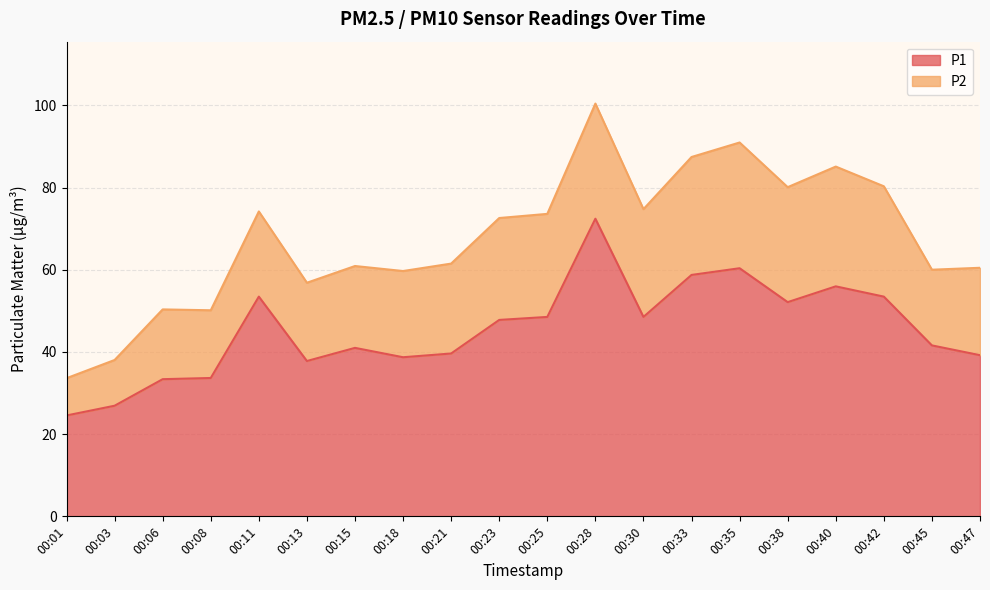

Reading left to right, list all the values displayed in this chart.

24.6	26.9	33.4	33.7	53.5	37.8	41.0	38.7	39.6	47.8	48.5	72.4	48.5	58.8	60.4	52.1	56.0	53.5	41.6	39.2